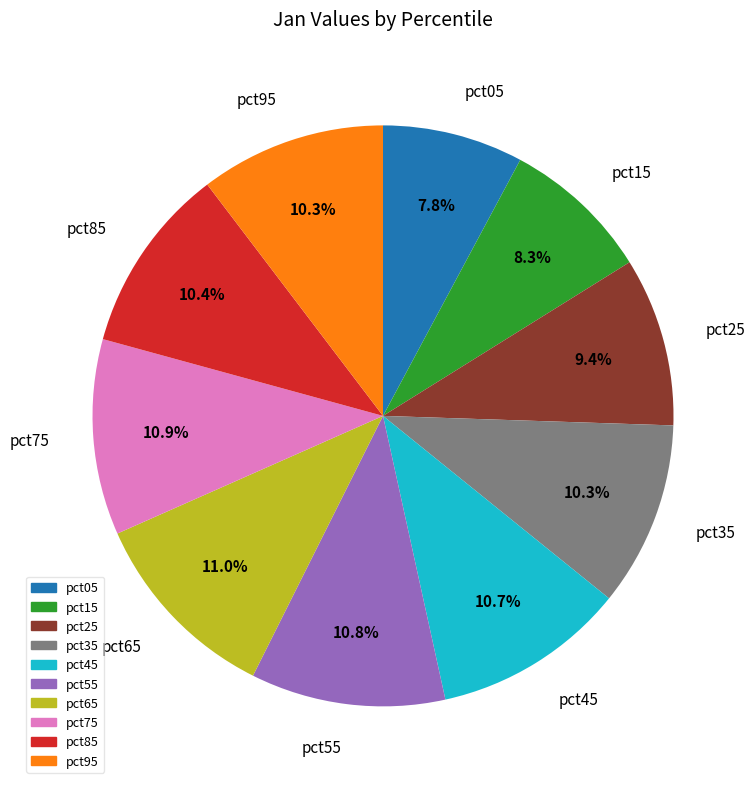

Combined, do pct35 and pct05 account for over 50%?

No